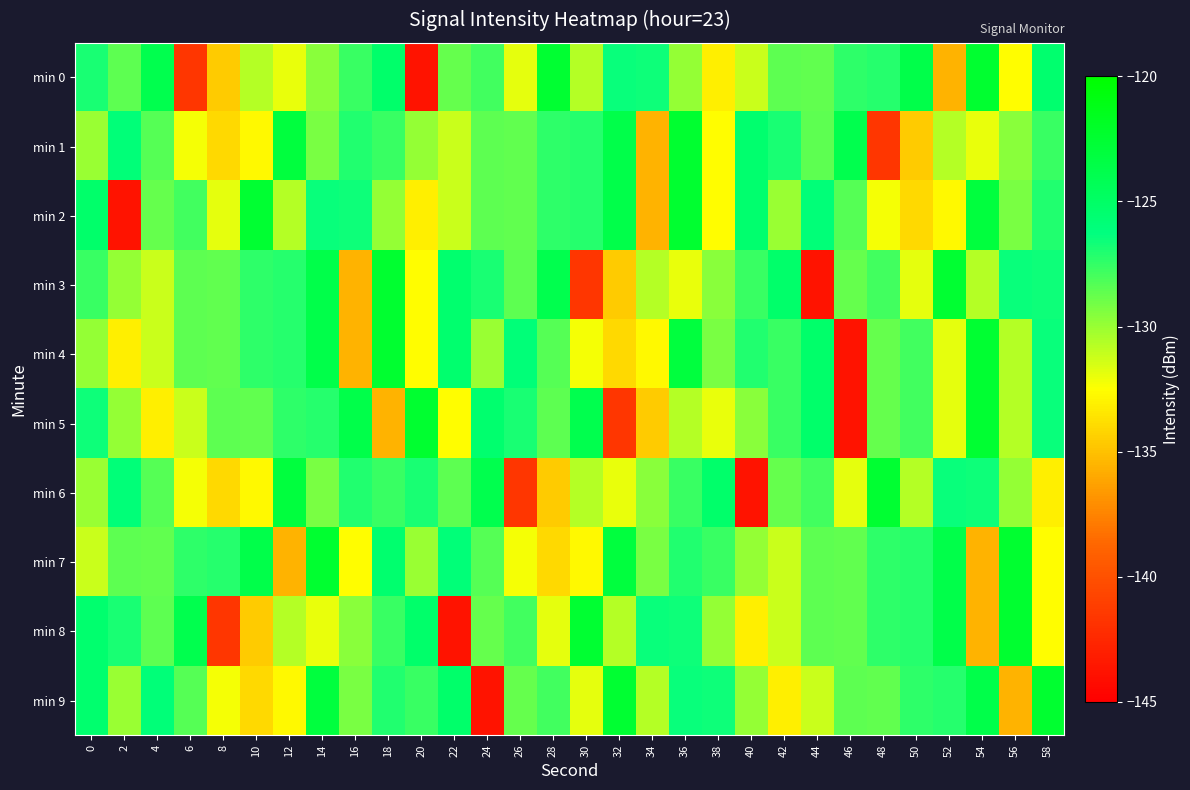

What is the spread (max minus min) of values at 32?

19.2